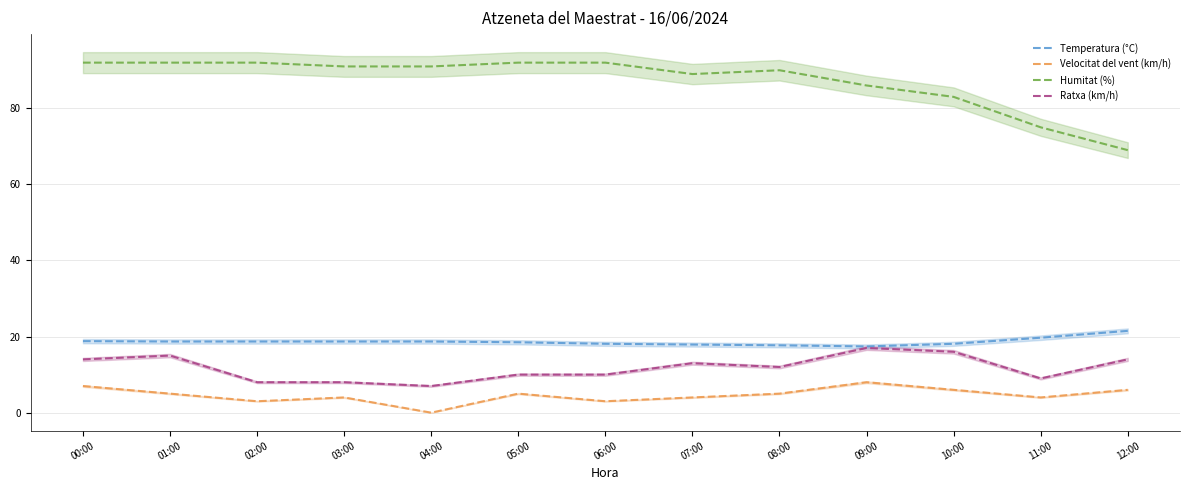

True or false: Ratxa (km/h) has a value of 14.0 at 00:00.

True